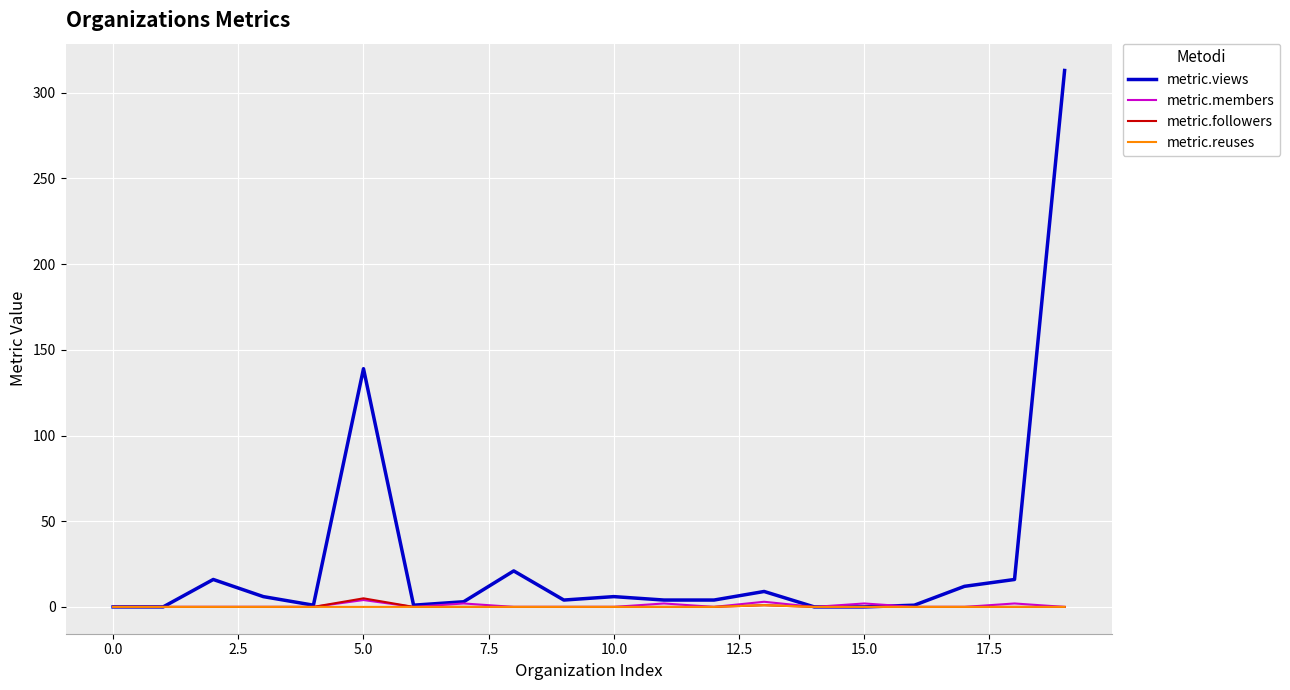

Which series has the widest spread of values?

metric.views